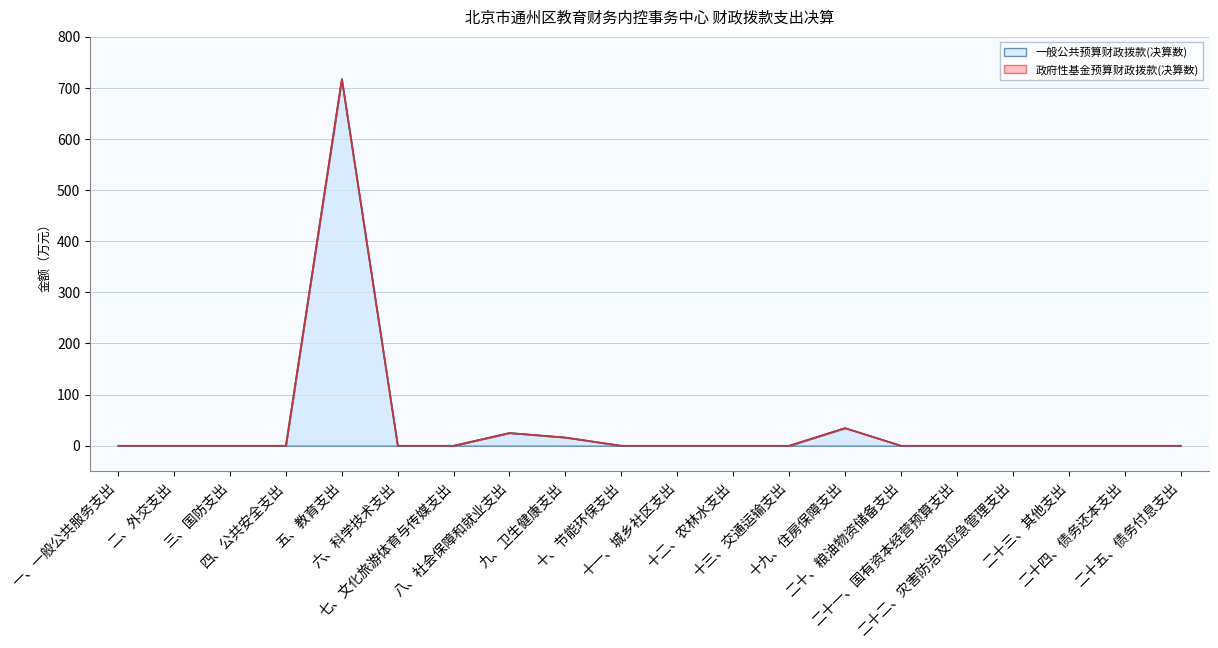

Count the number of categories in the chart.

20